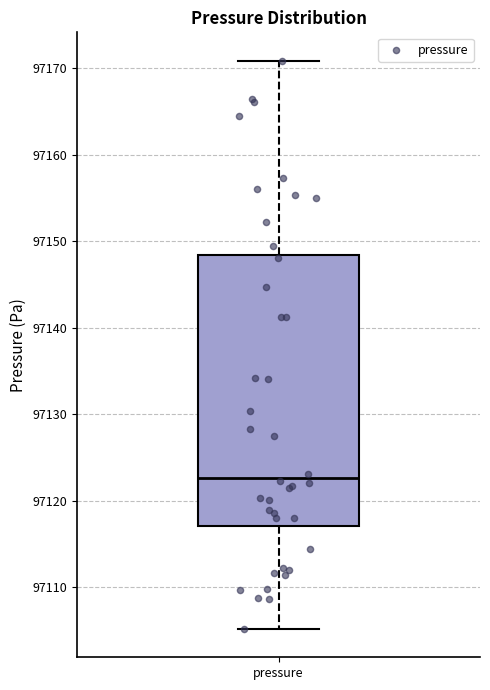

Read this box plot against the y-axis: the position of the median line, the range covered by the box, and the ends of both whiskers. The values are not printed on the chart, so give them approximately, as read against the axis.

median 97123, box 97117 to 97148, whiskers 97105 to 97171